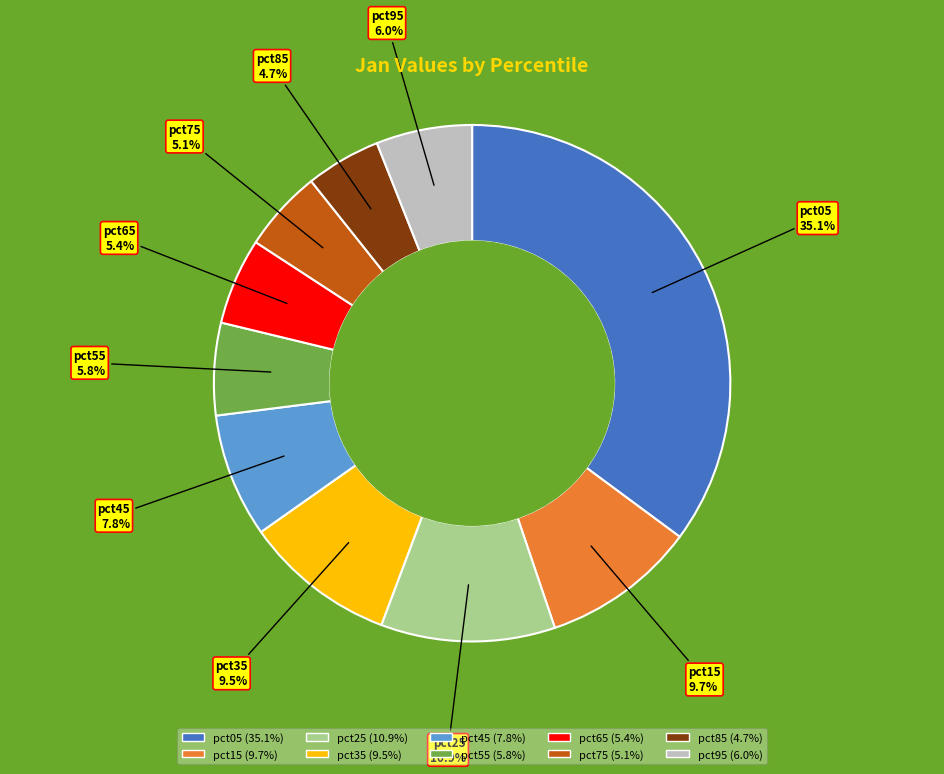

Which category has the biggest portion of the pie?

pct05